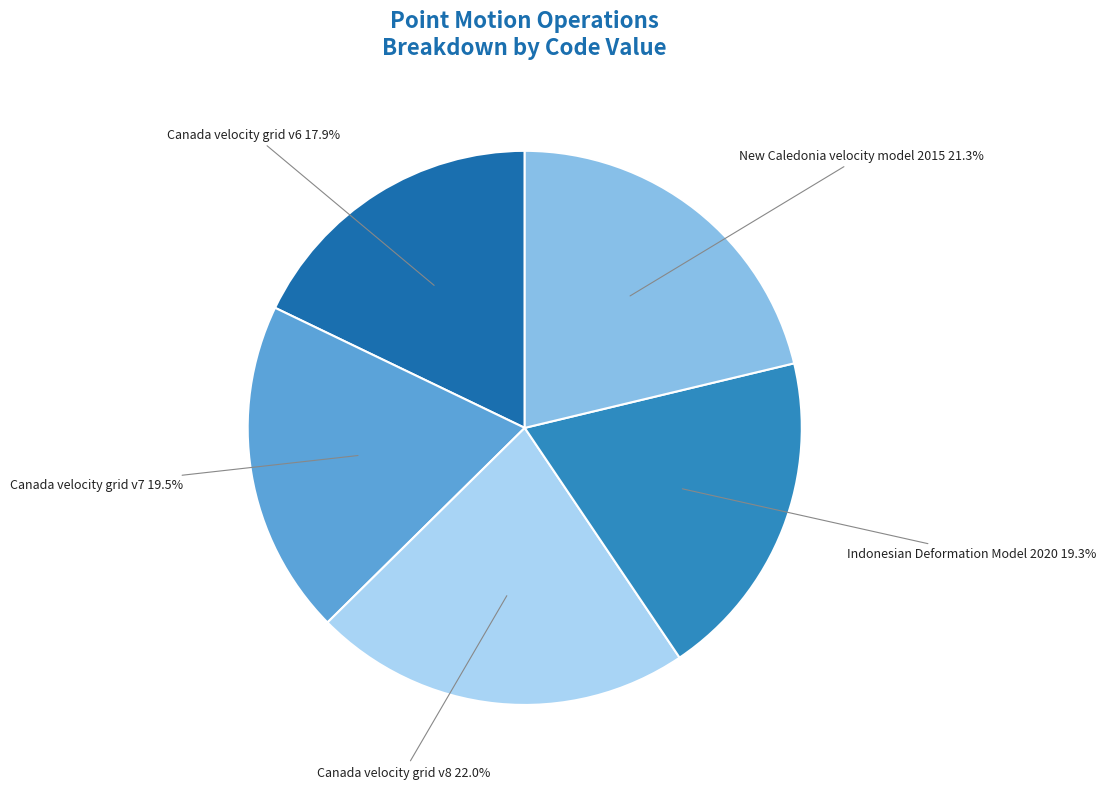

Count the number of slices in the pie.

5